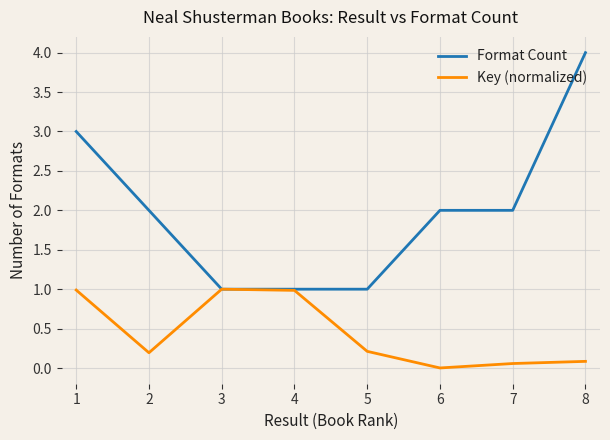

What is the total value across all series at 2?

2.2